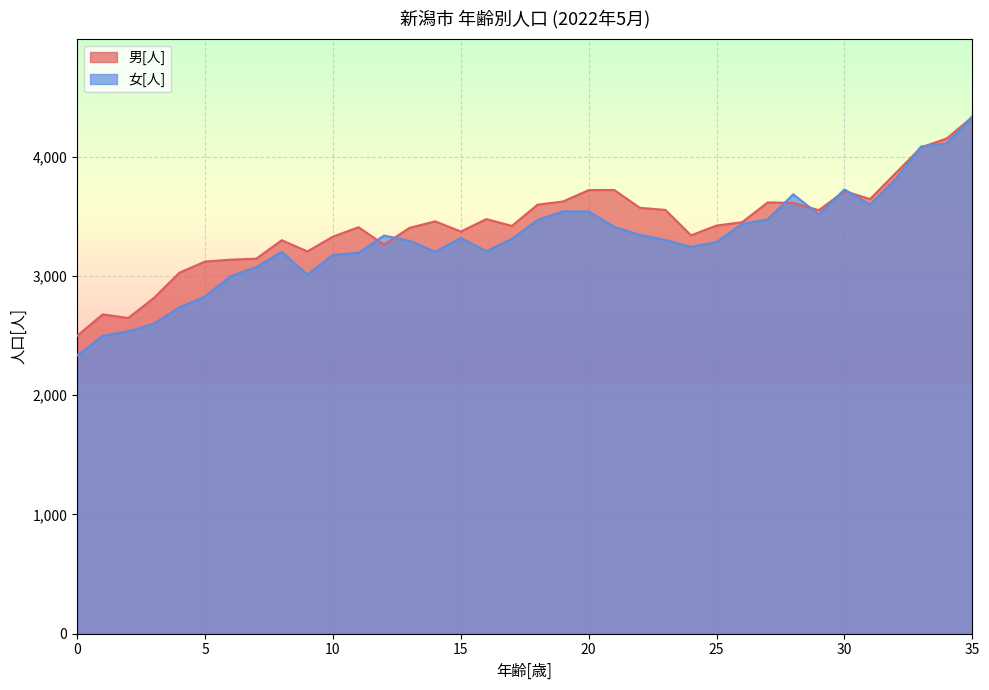

At which label is 男[人] closest to 3414?

17